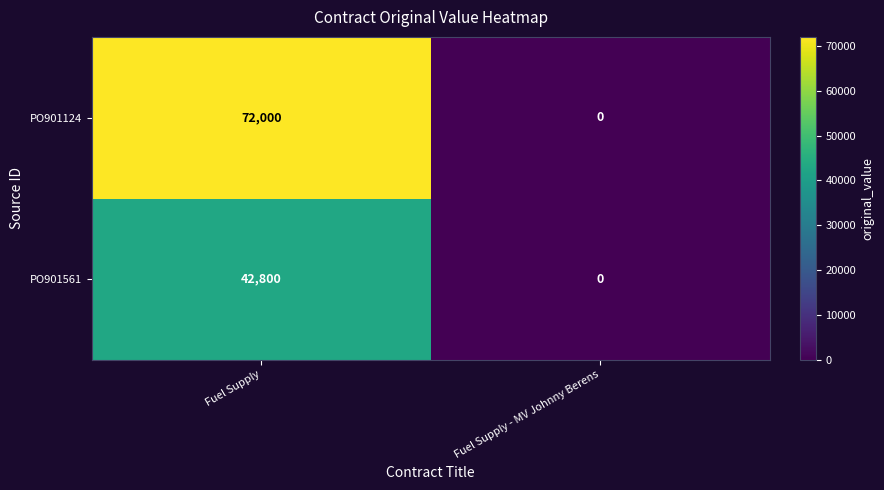

What is the difference between the highest and lowest values at Fuel Supply?

29200